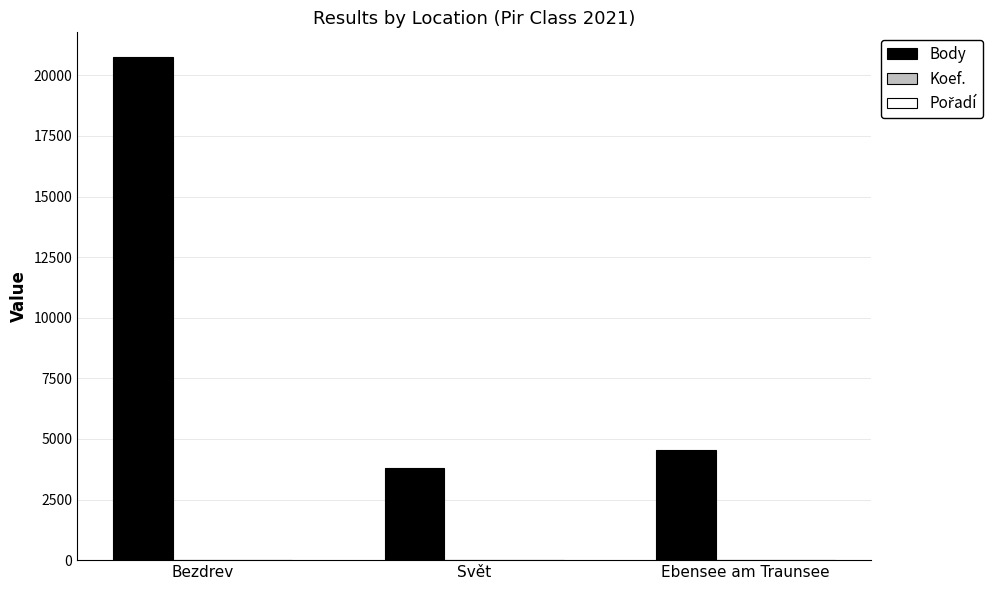

Which series has the largest total across all categories?

Body